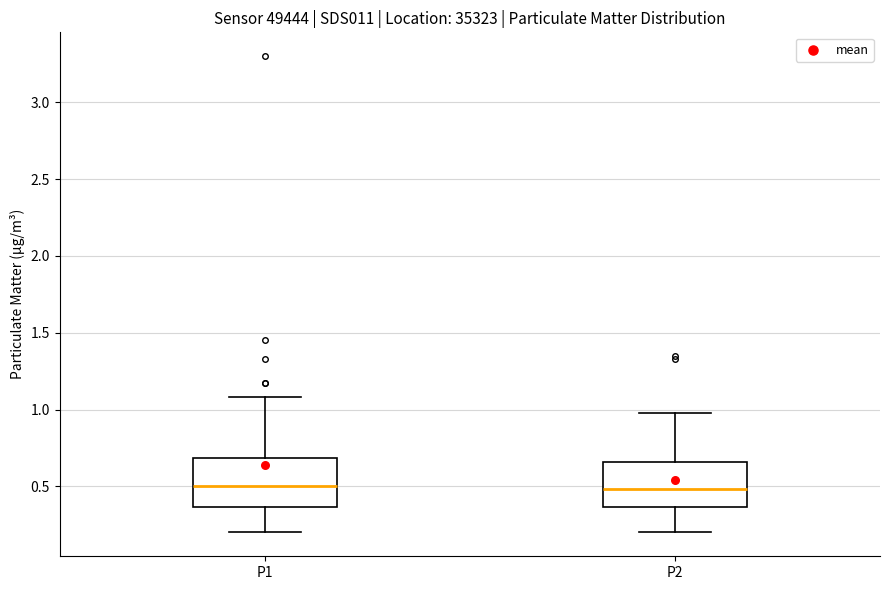

Where does the lower whisker of the box for P2 end on the y-axis? The values are not printed on the chart, so give them approximately, as read against the axis.

0.20